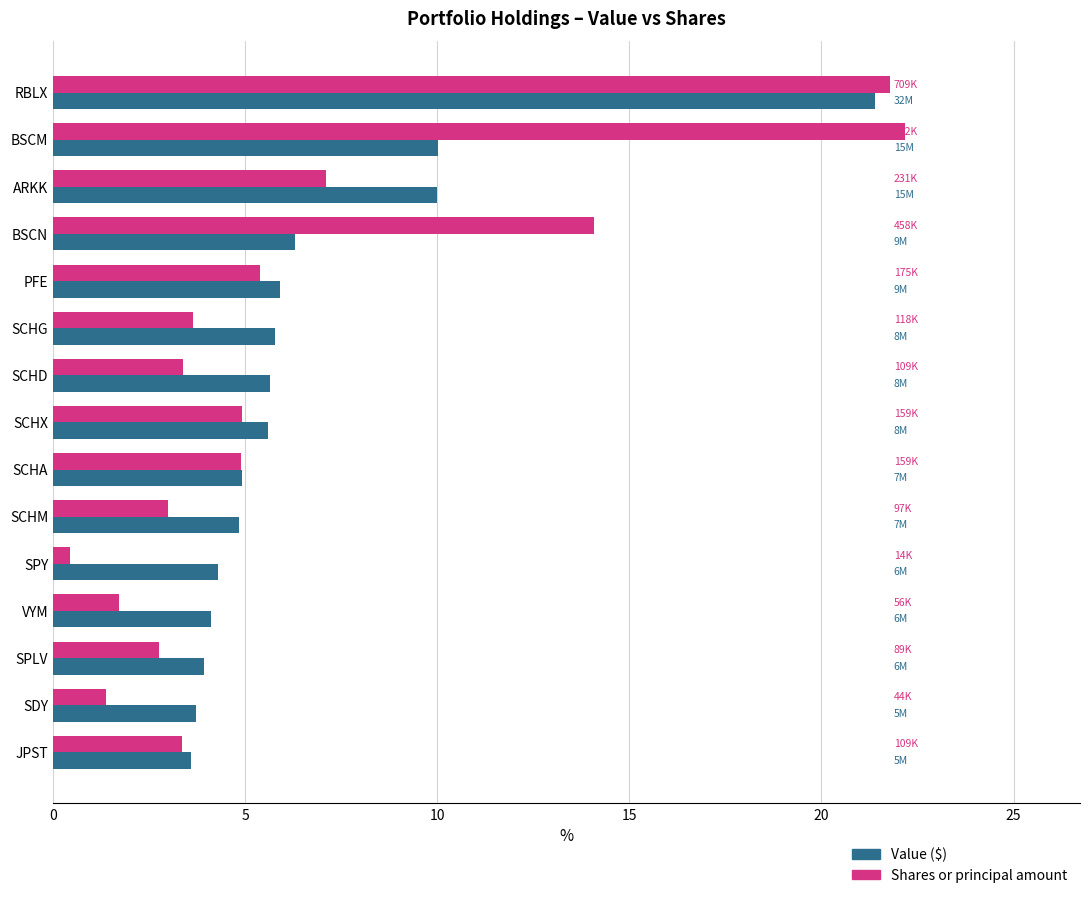

What is the difference between the maximum and minimum values in the Shares or principal amount series?

21.7